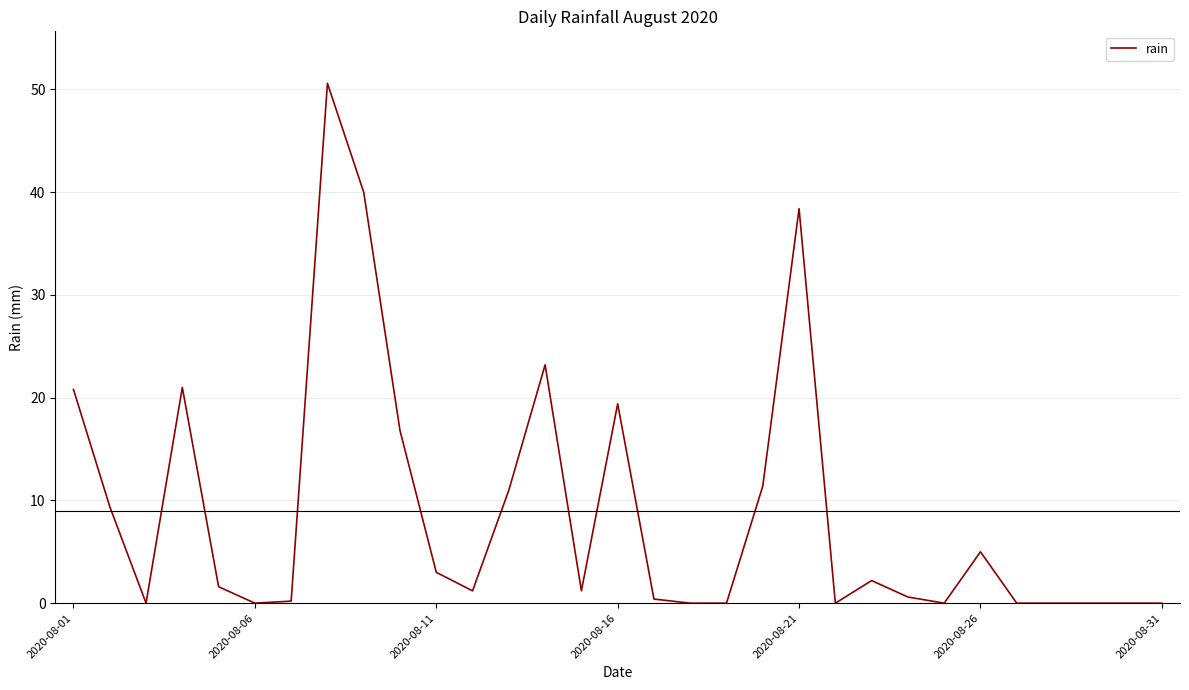

What is the difference between the maximum and minimum values?

50.6